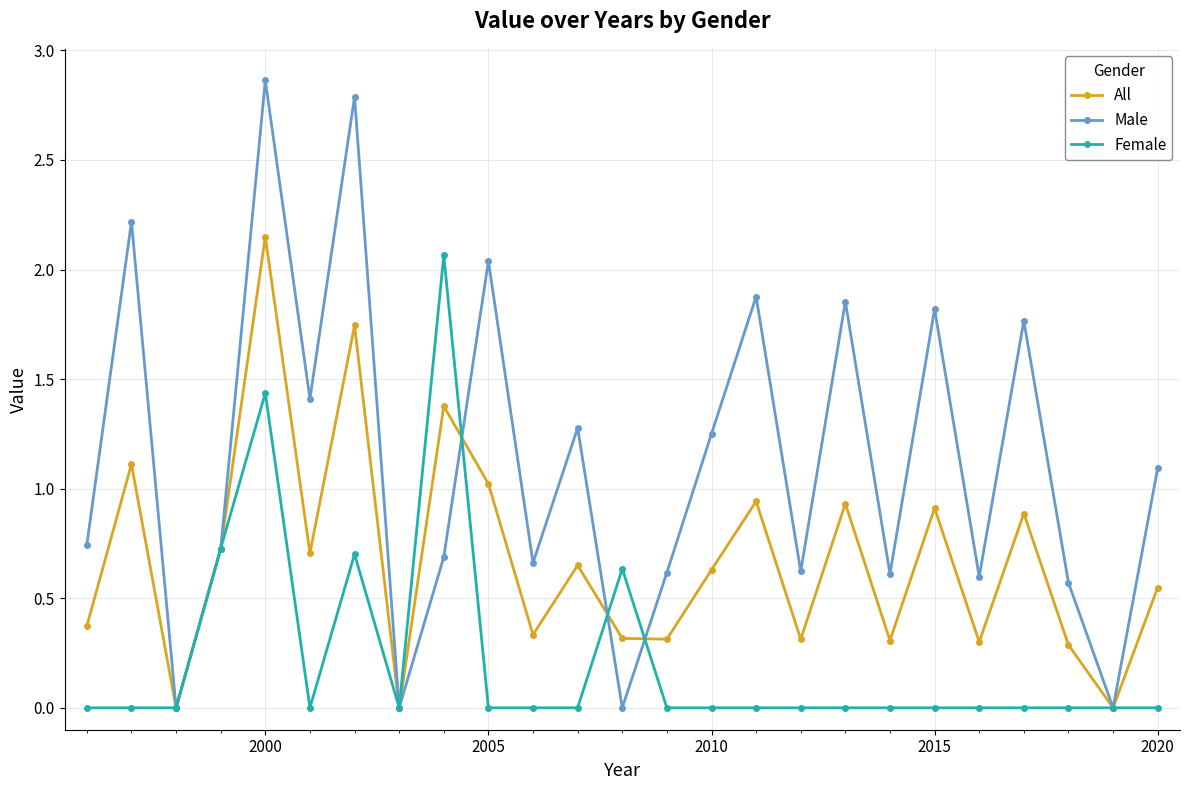

At how many categories does at least one series exceed 2?

5